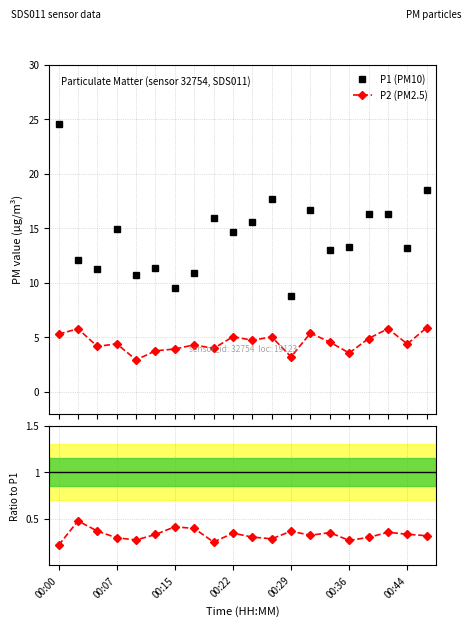

Which series has the widest spread of values?

P1 (PM10)